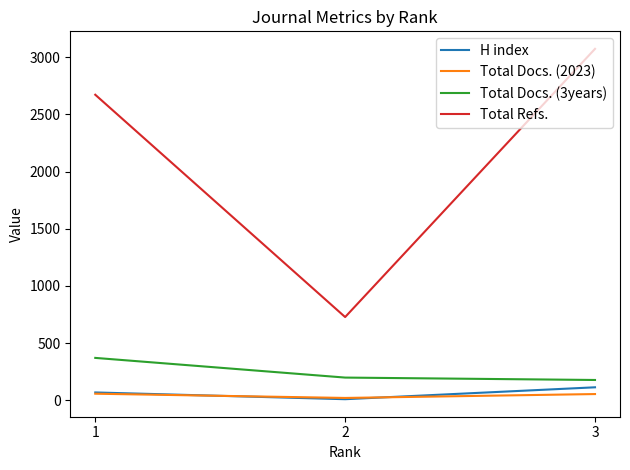

At which category does the chart reach its minimum across all series?

2